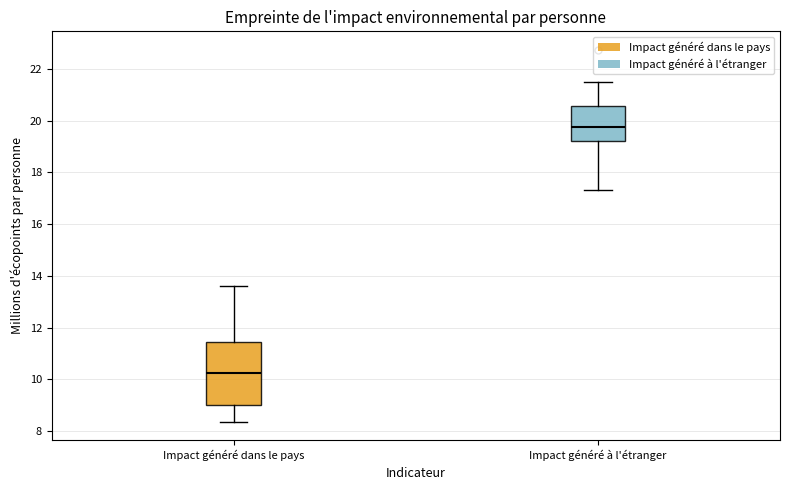

Reading left to right, transcribe this box plot: for each box, give where its median line is, the range the box spans, and where its two whiskers end, as read against the y-axis. The values are not printed on the chart, so give them approximately, as read against the axis.

Impact généré dans le pays: median 10.2, box 9.0 to 11.4, whiskers 8.4 to 13.6
Impact généré à l'étranger: median 19.8, box 19.2 to 20.6, whiskers 17.4 to 21.4